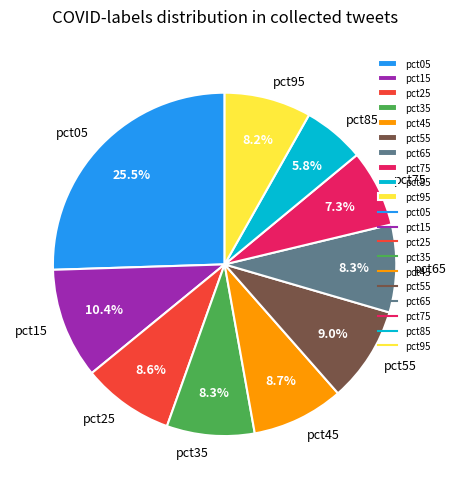

To the nearest percent, what is the difference between the pct45 and pct85 slice percentages?

3%